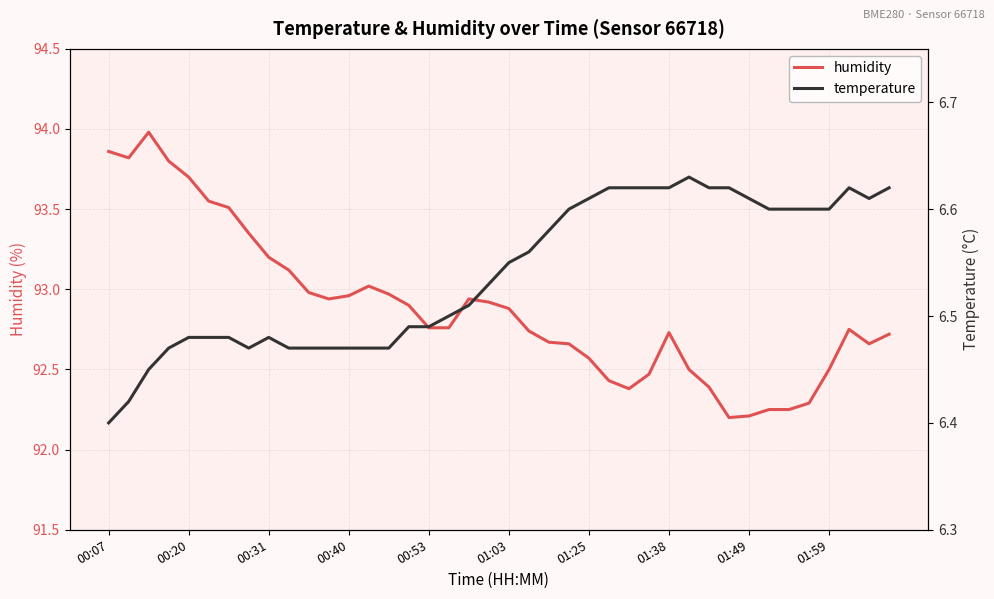

What is the average value of the temperature series?

6.5